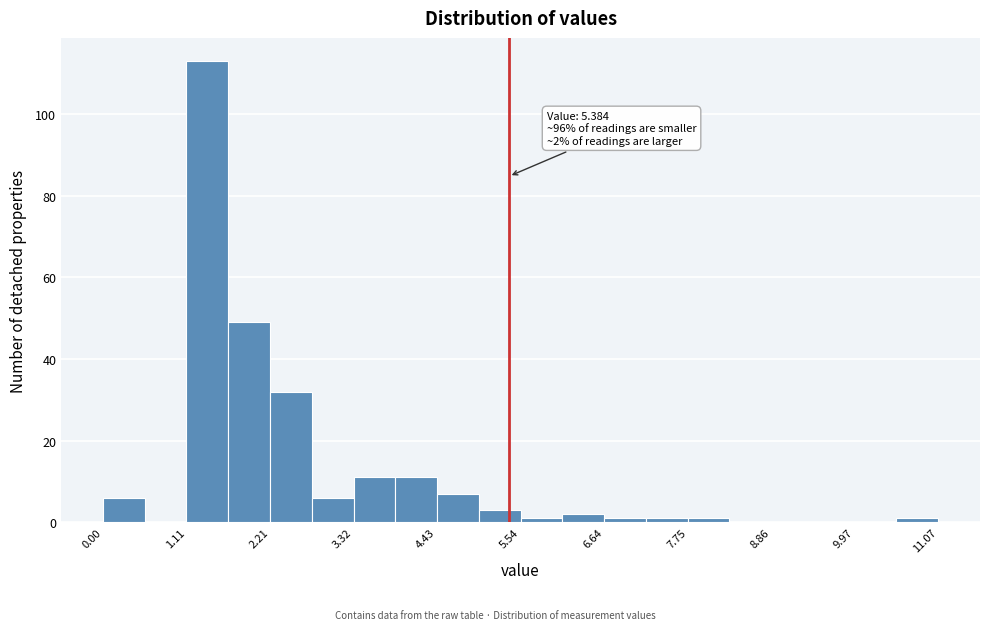

Read against the x-axis, roughly where is the centre of the tallest bar?

1.4